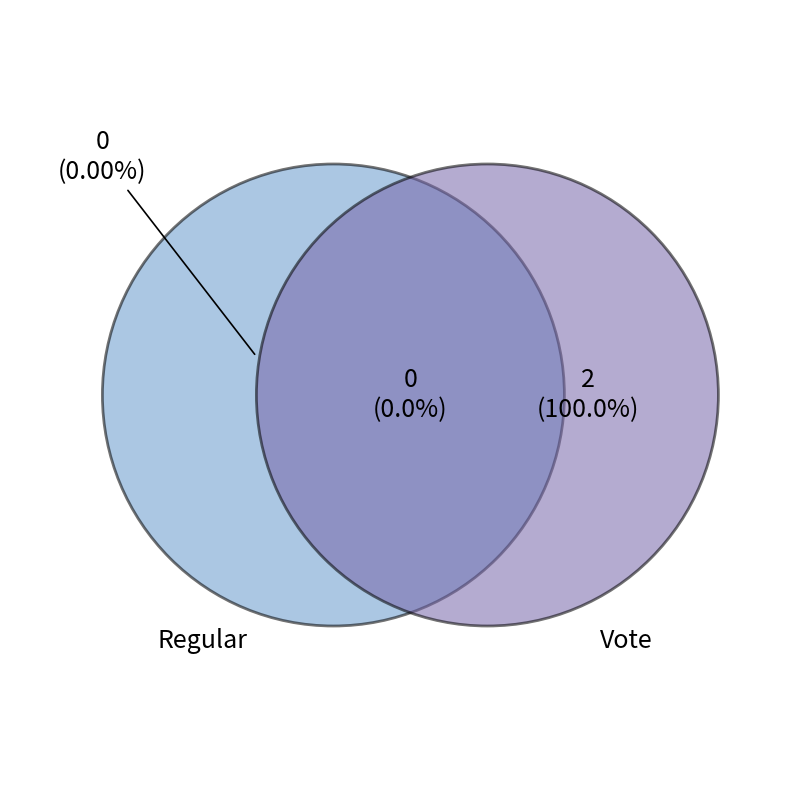

Rank the categories by value from highest to lowest.

Vote, Regular